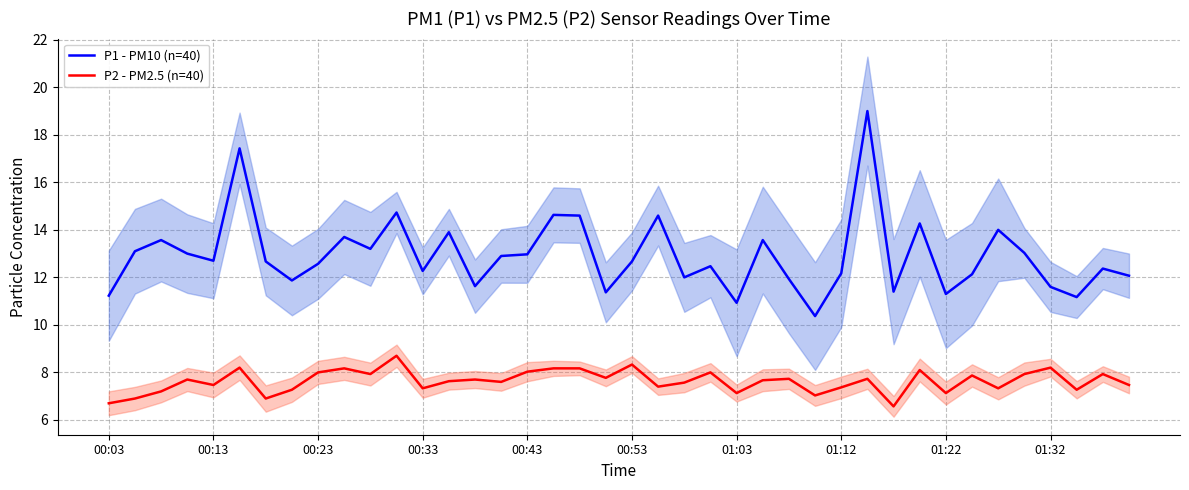

True or false: P2 - PM2.5 (n=40) and P1 - PM10 (n=40) intersect in this chart.

False